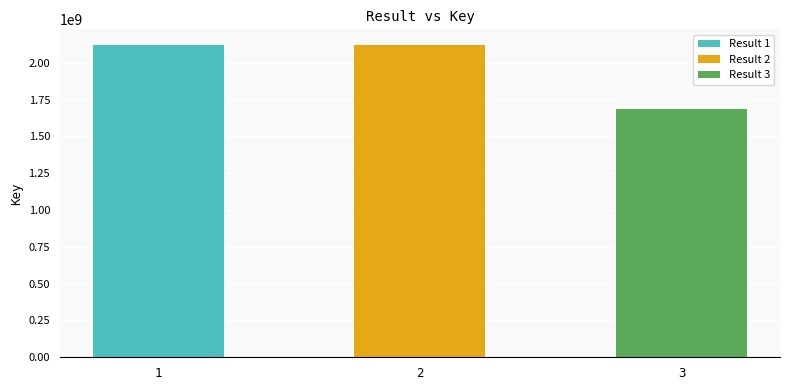

What is the ratio of the value at 3 to the value at 2?

0.8